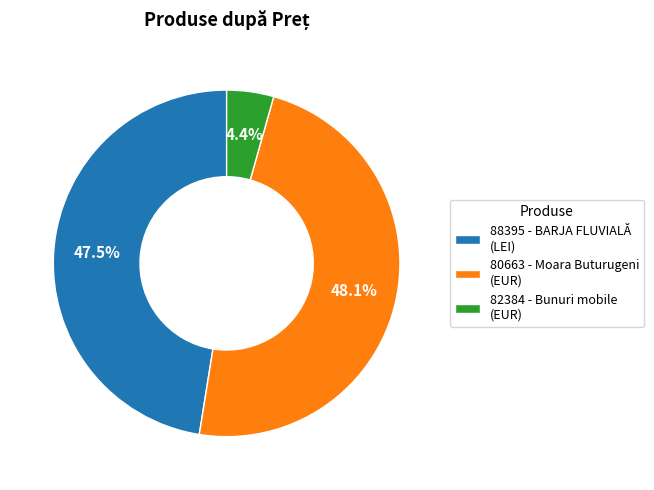

Which category has the biggest portion of the pie?

80663 - Moara Buturugeni